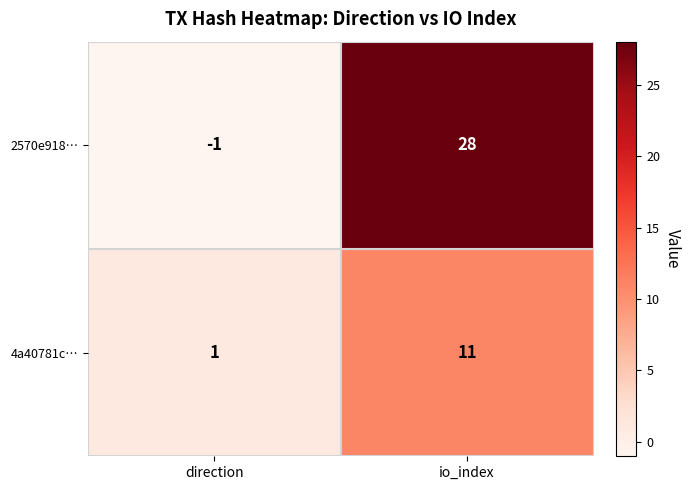

What is the approximate value of 2570e918… at io_index, to the nearest 5?

30